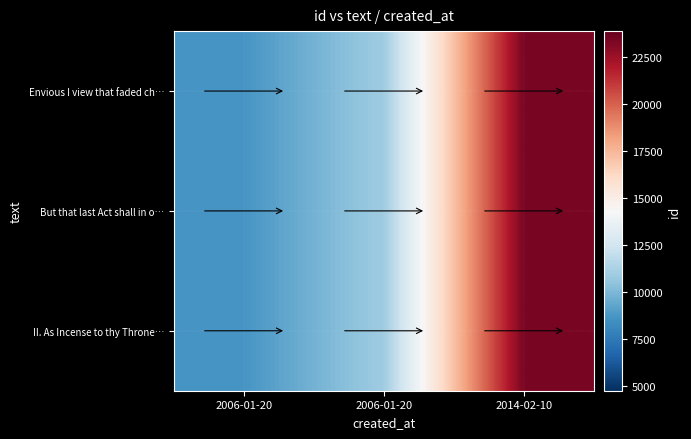

At how many categories does at least one series exceed 12131?

1